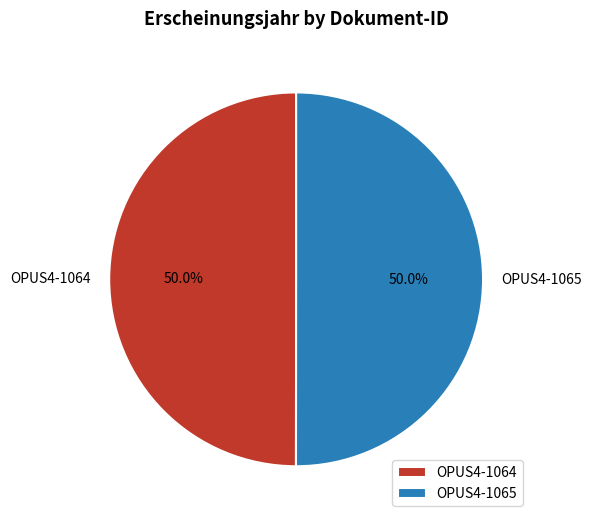

To the nearest percent, what is the combined percentage of OPUS4-1065 and OPUS4-1064?

100%